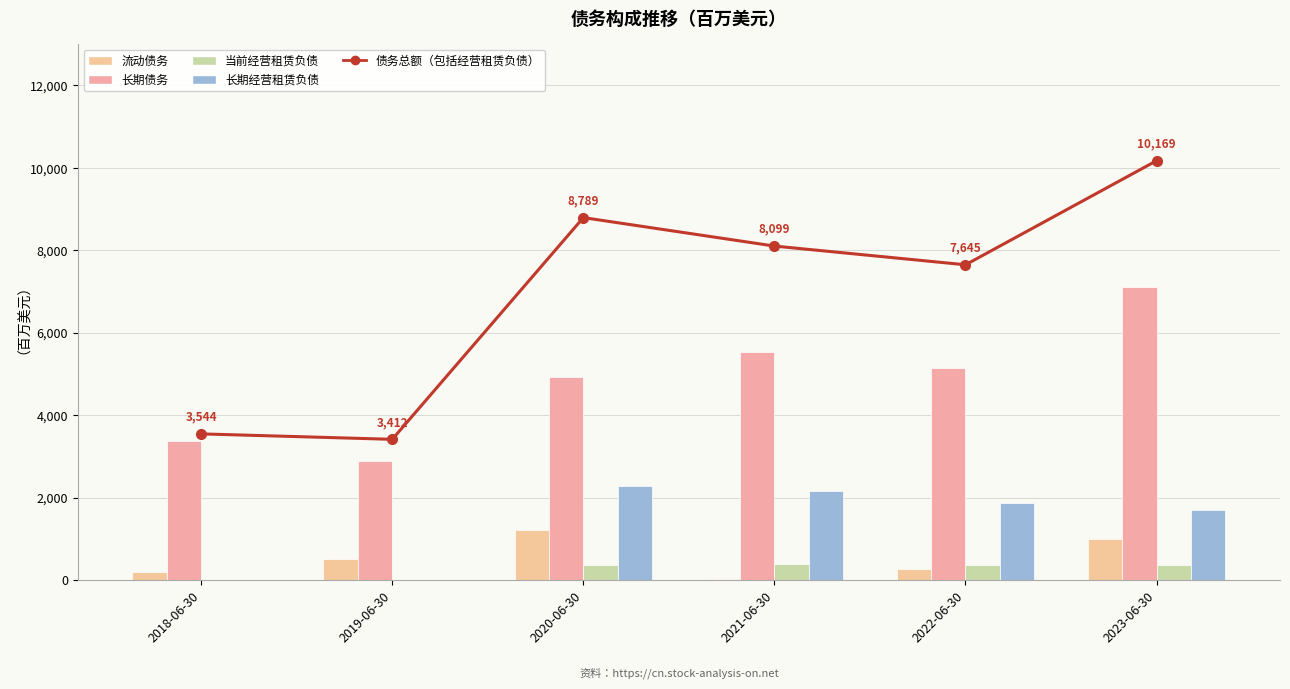

What is the difference between the highest and lowest values at 2018-06-30?

3544